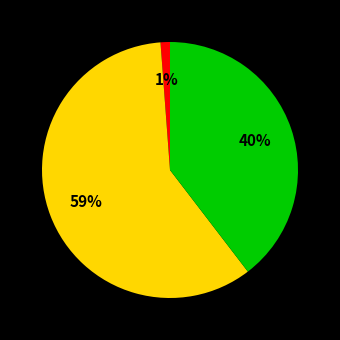

Is there a majority slice in this chart?

Yes